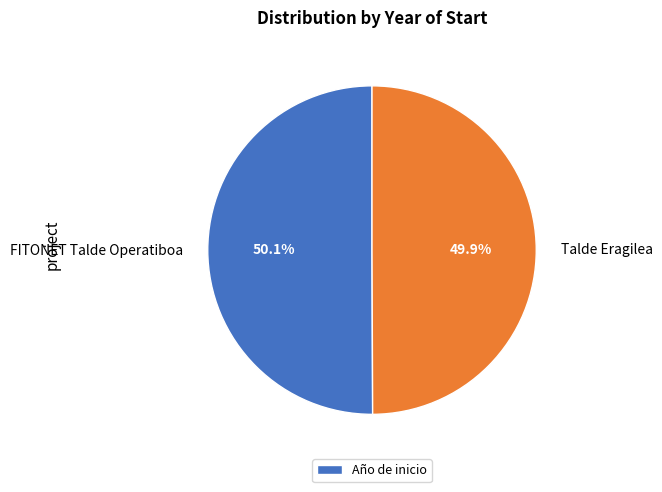

Approximately how many times larger is the value at Talde Eragilea compared to FITONET Talde Operatiboa?

1.0